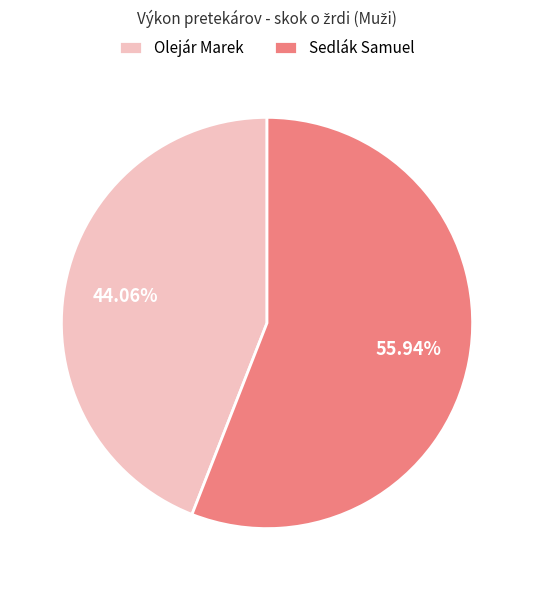

What is the majority slice?

Sedlák Samuel